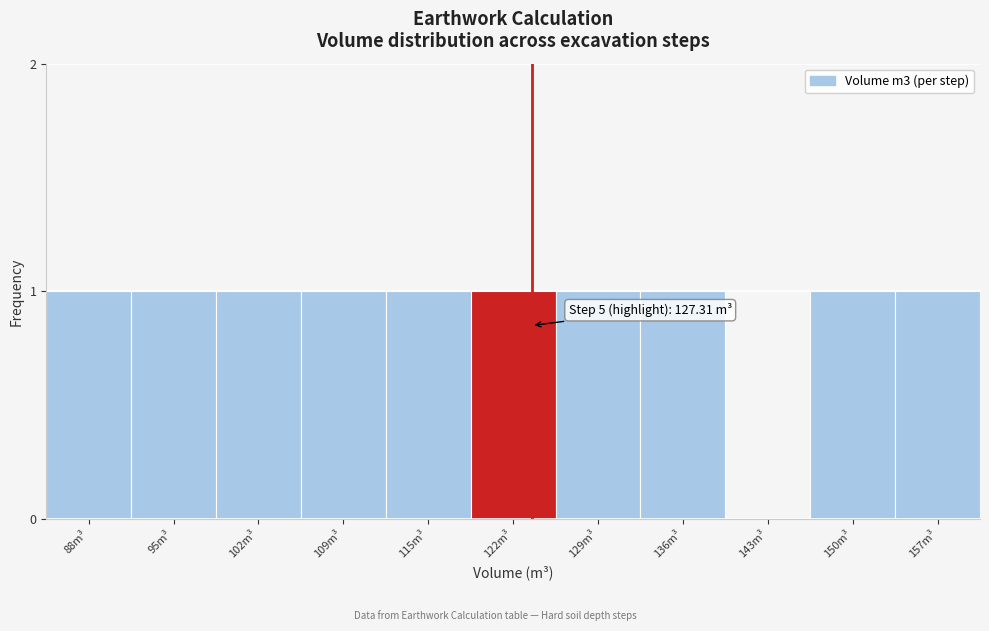

Reading right to left, transcribe all the data shown in this chart.

157m³=1	150m³=1	143m³=0	136m³=1	129m³=1	122m³=1	115m³=1	109m³=1	102m³=1	95m³=1	88m³=1